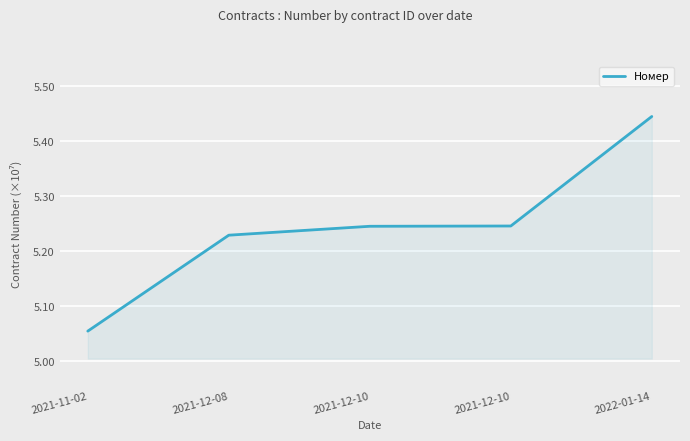

Count the number of data series in this chart.

1